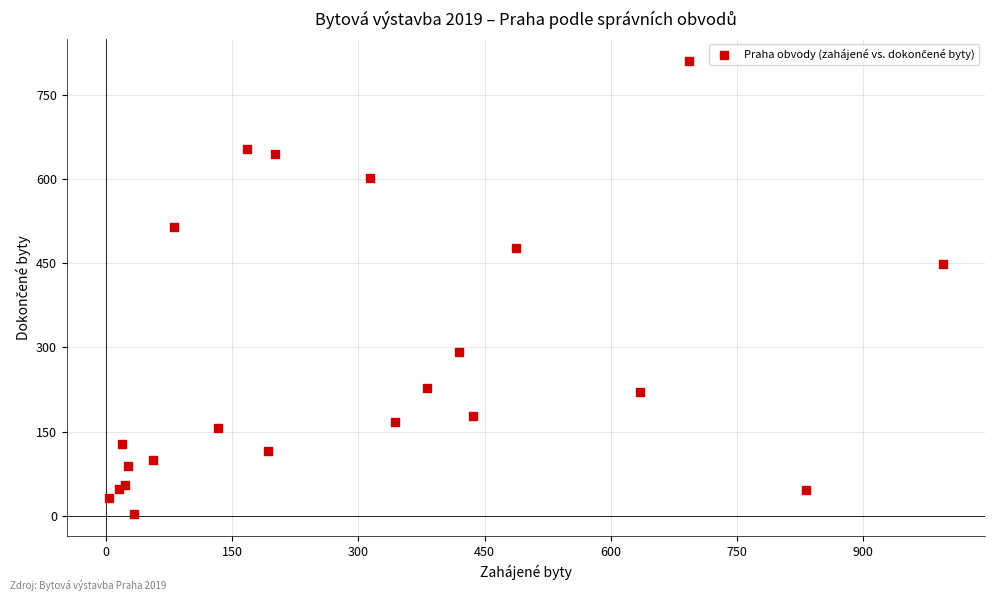

What Y value in the scatter plot is closest to 407?

448